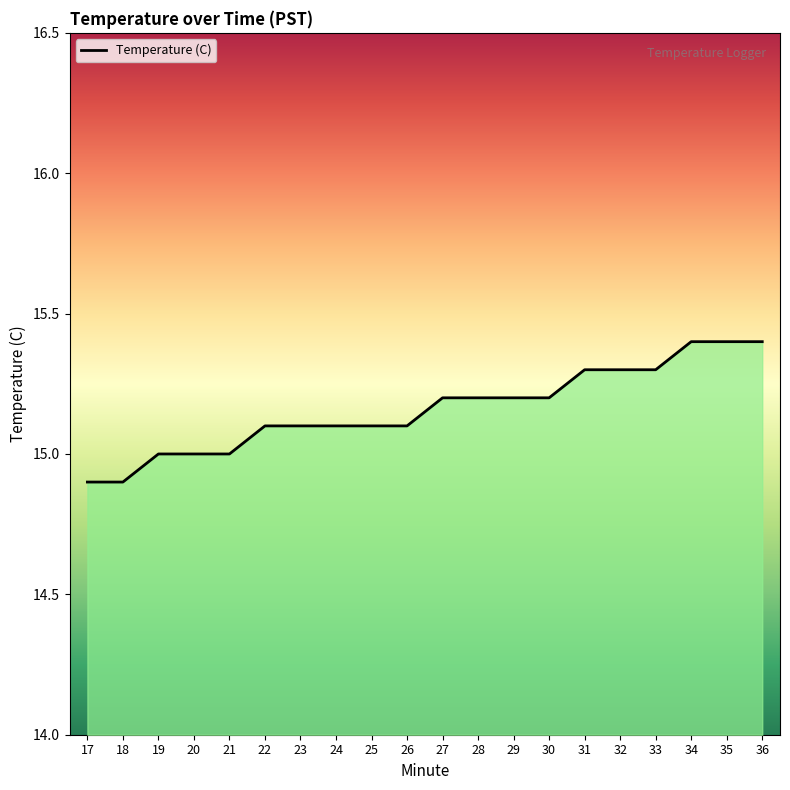

Between 31 and 34, which is larger?

34